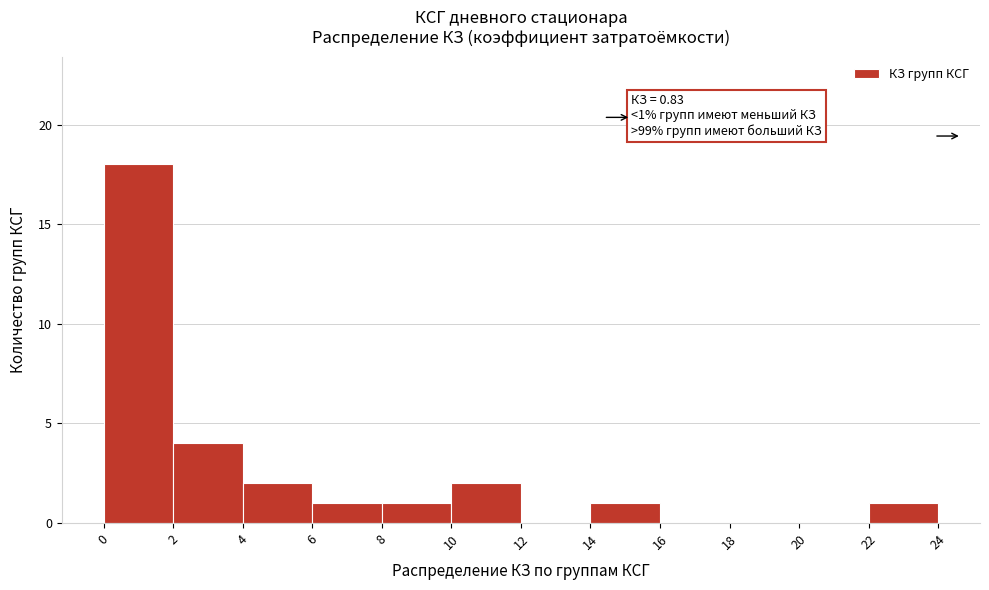

Over which range of the x-axis is the bar tallest?

0 to 2